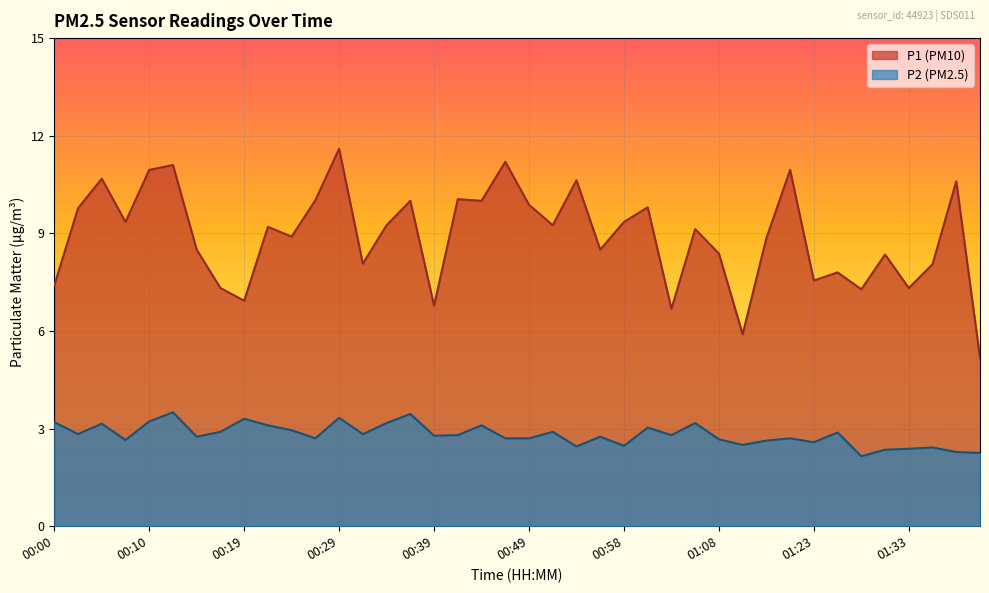

How many lines are shown in the chart?

2